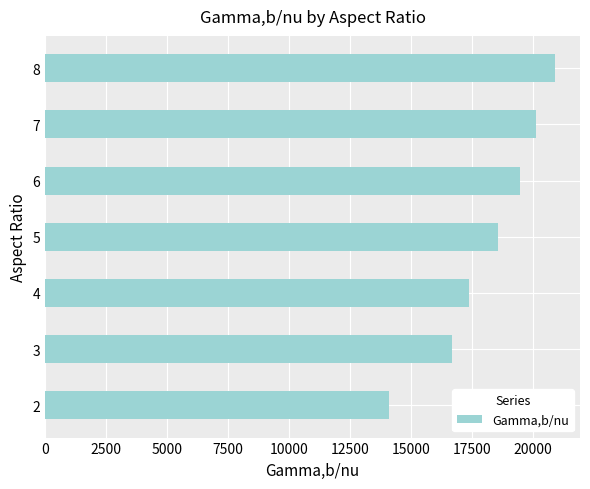

Reading bottom to top, list all the values displayed in this chart.

2=14083	3=16658	4=17391	5=18583	6=19457	7=20125	8=20881